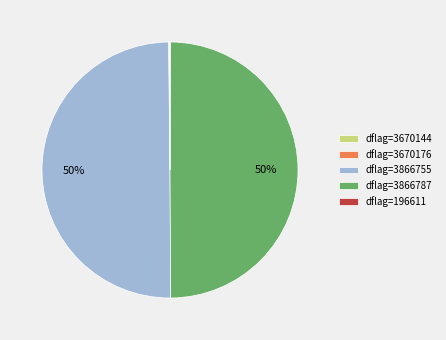

To the nearest percent, what portion does dflag=3866787 represent?

50%